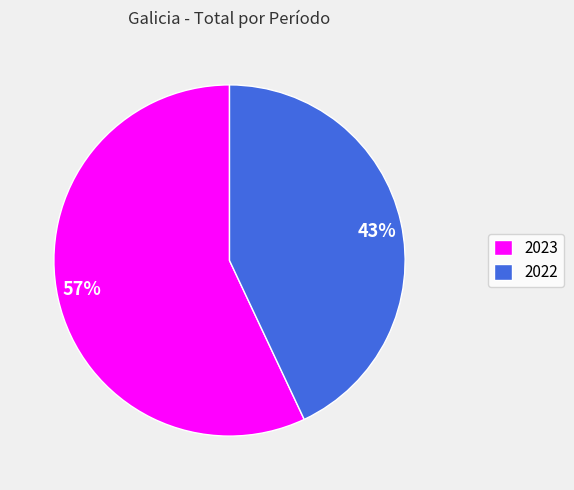

Is it true that 2023 is 57% of the pie?

True